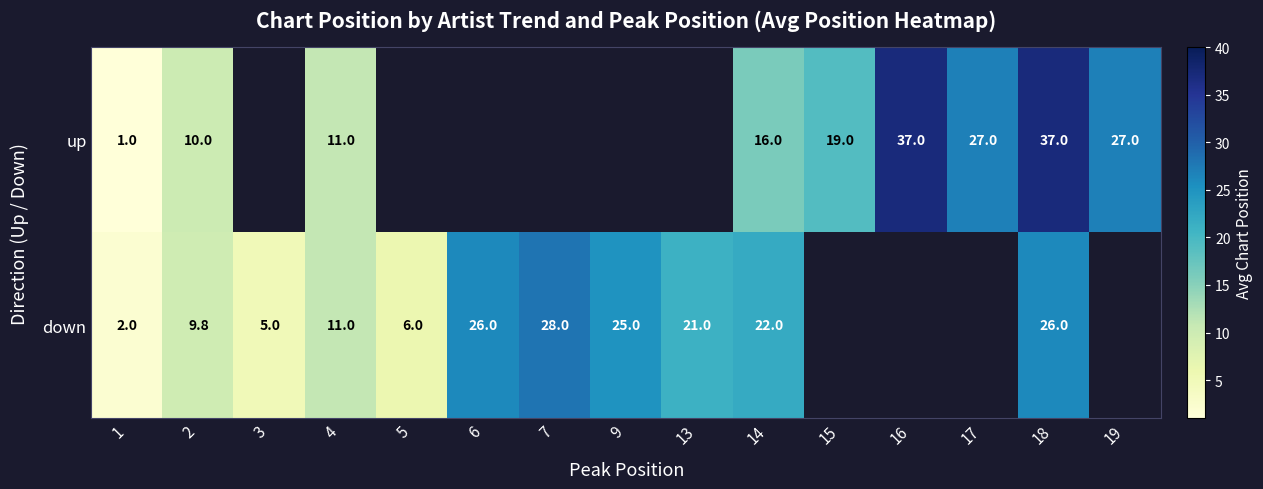

True or false: down has a value of 14.8 at 9.

False